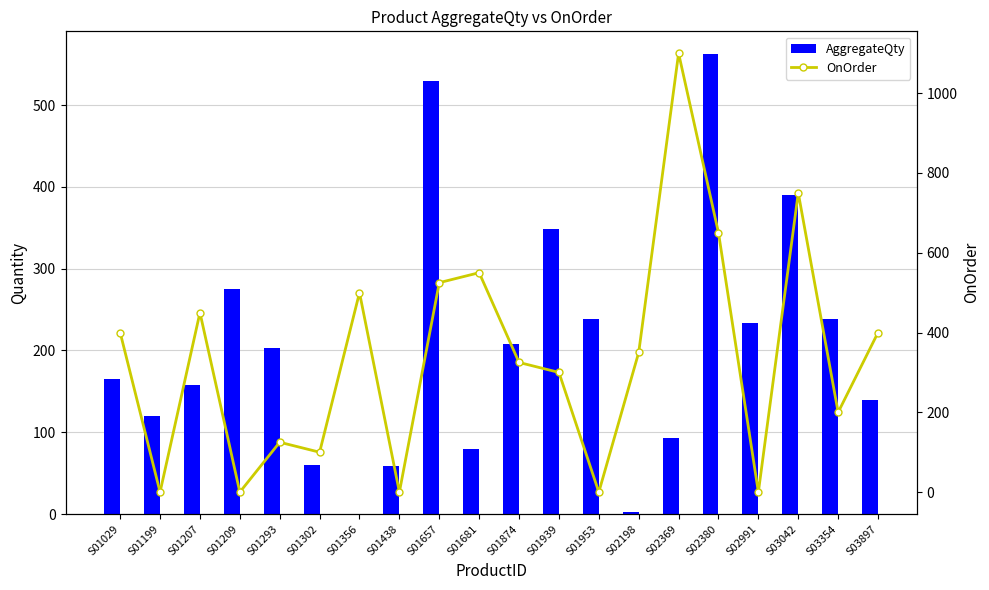

Read the OnOrder value at S01874, to the nearest 10.

320